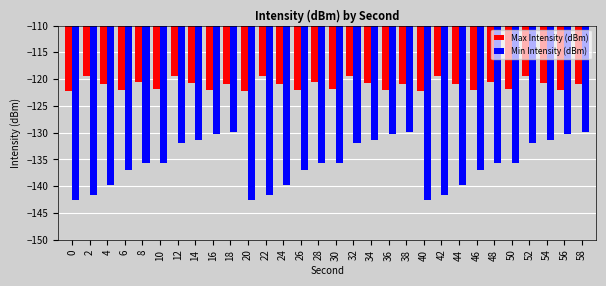

Which series has the widest spread of values?

Min Intensity (dBm)